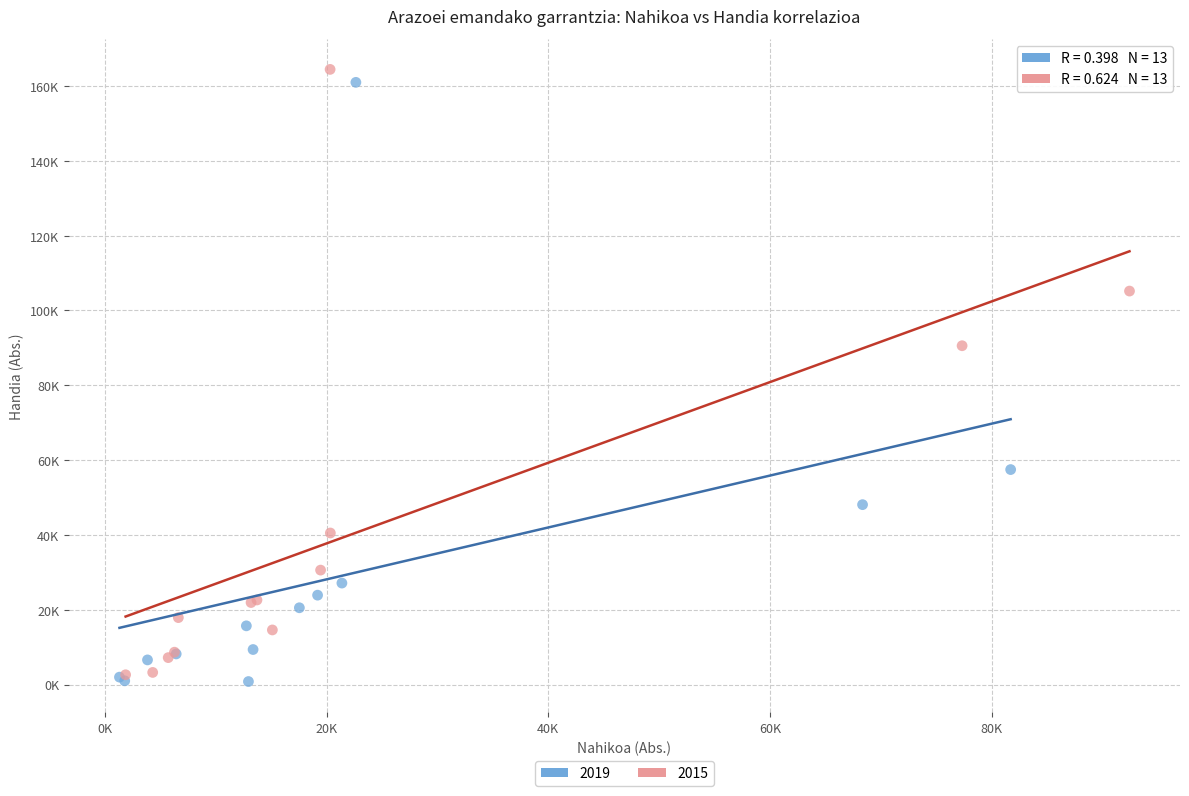

What are all the series names shown in the legend?

2019, 2015